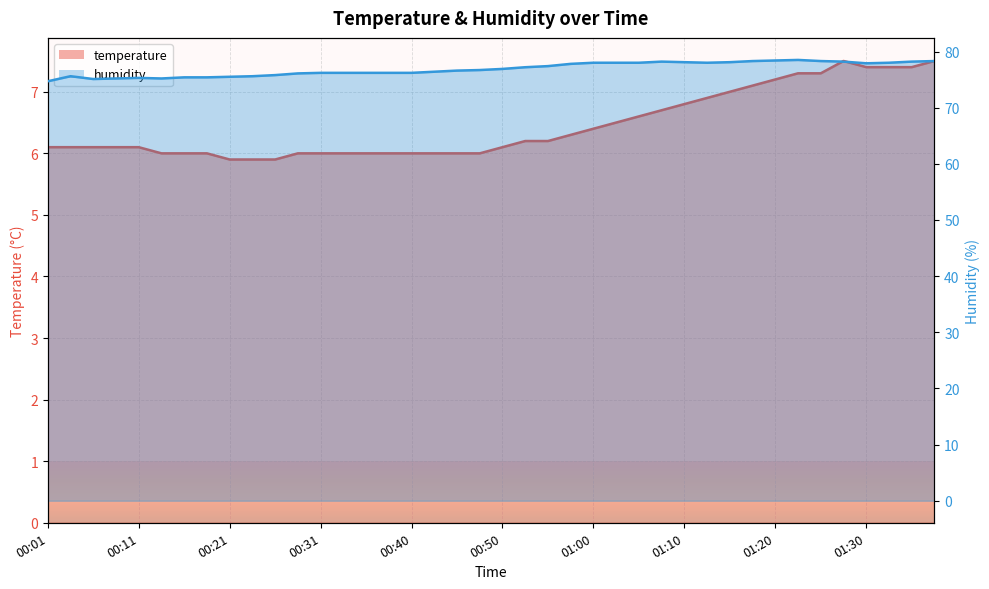

True or false: temperature and humidity cross at least once.

False